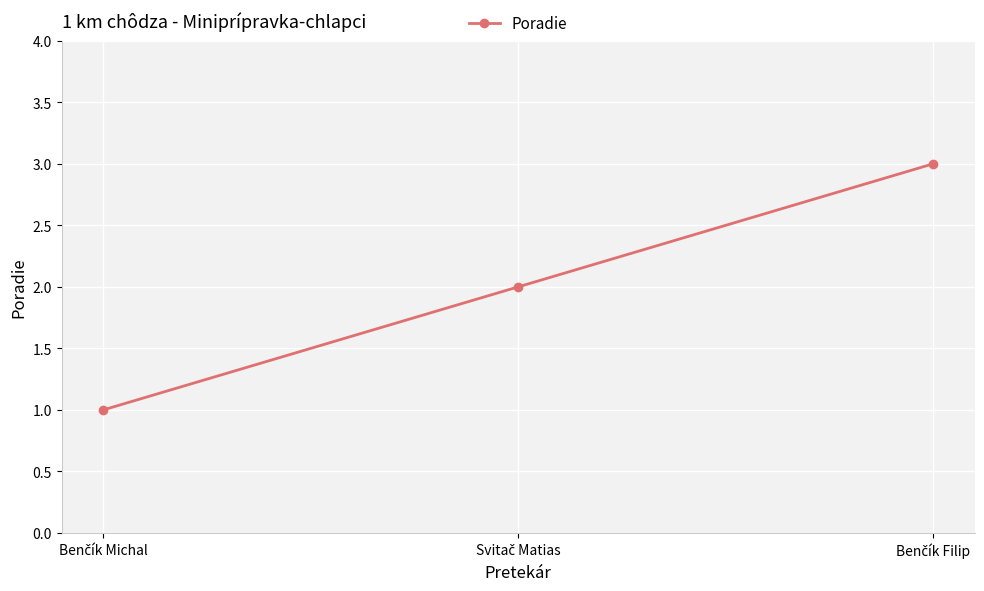

What is the value of the 3rd point from the left?

3